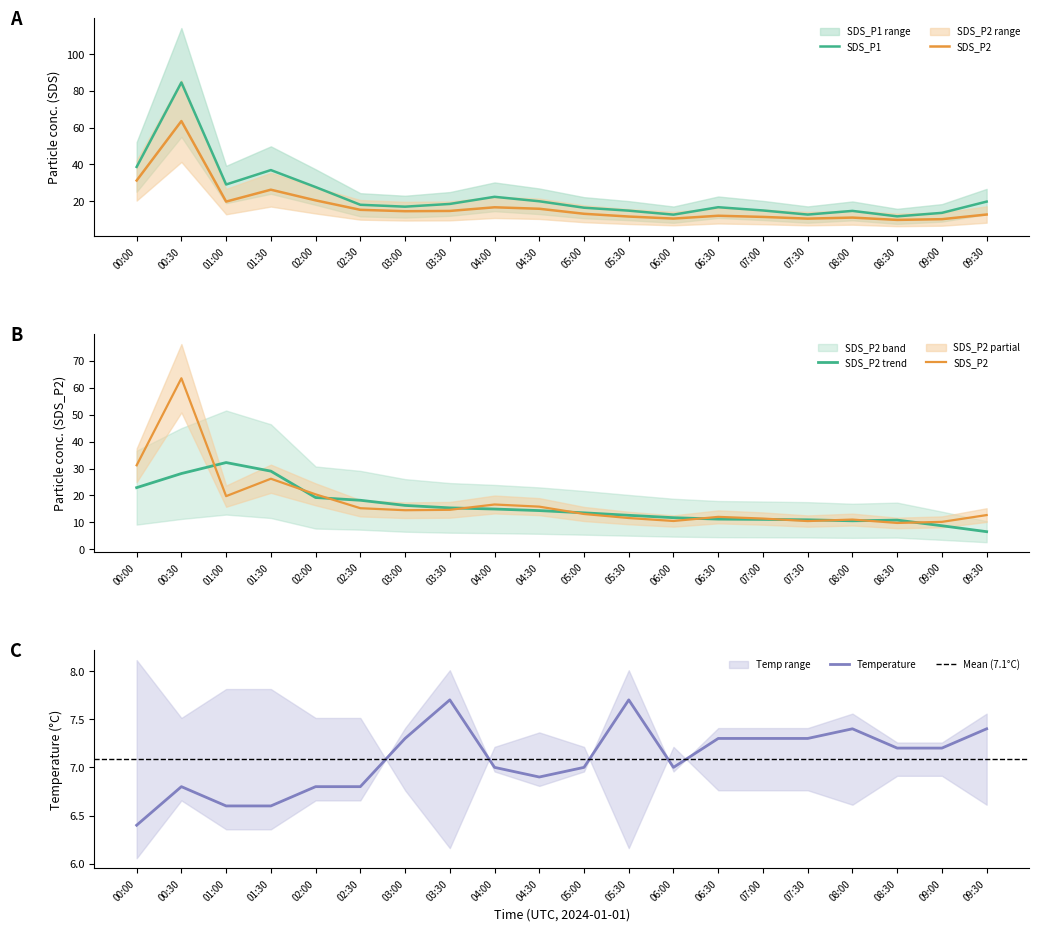

What is the minimum value for Temperature?

6.4